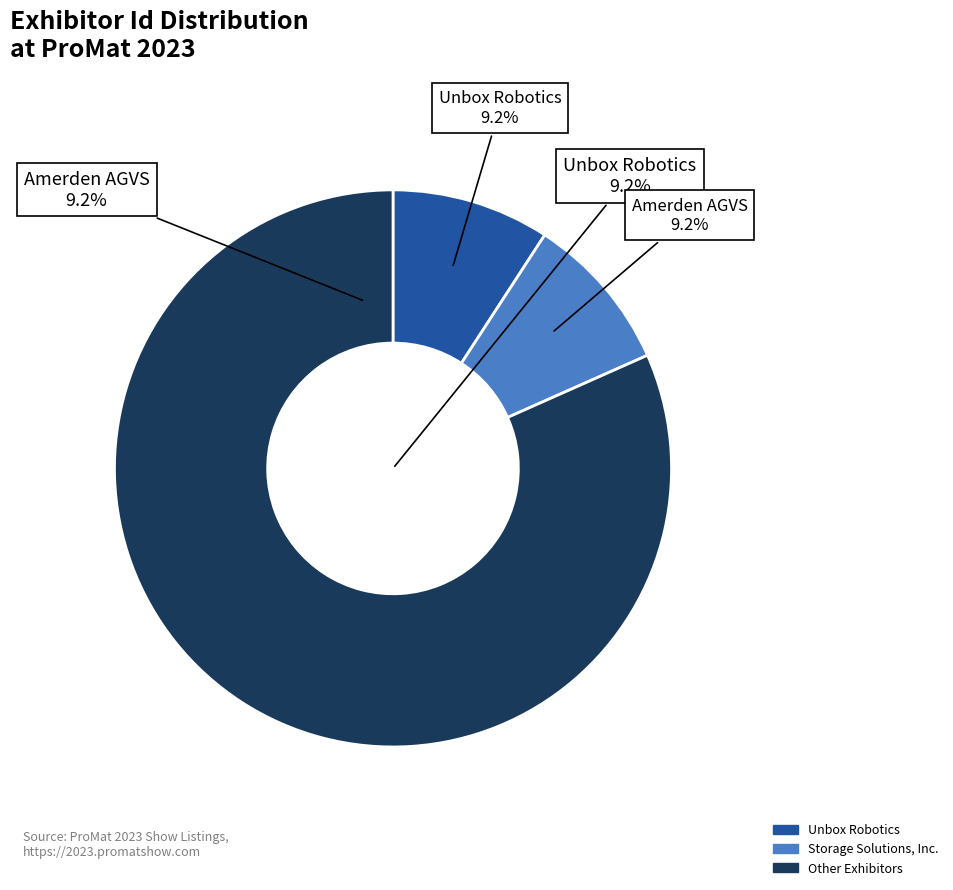

The Swisslog Logistics, Inc. slice represents 23% of the pie. True or false?

False